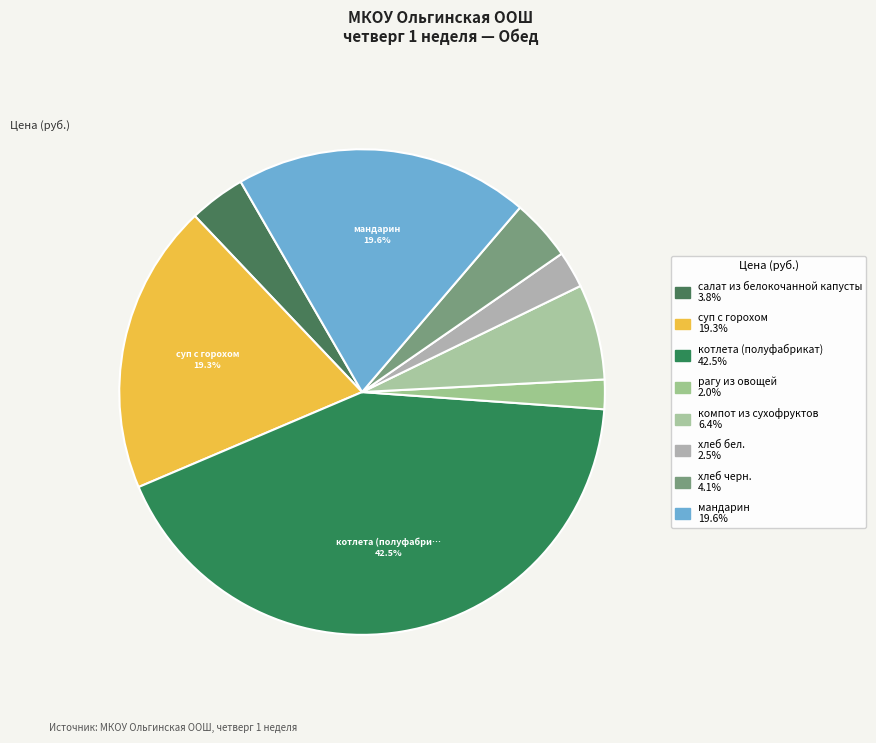

Count the number of slices in the pie.

8